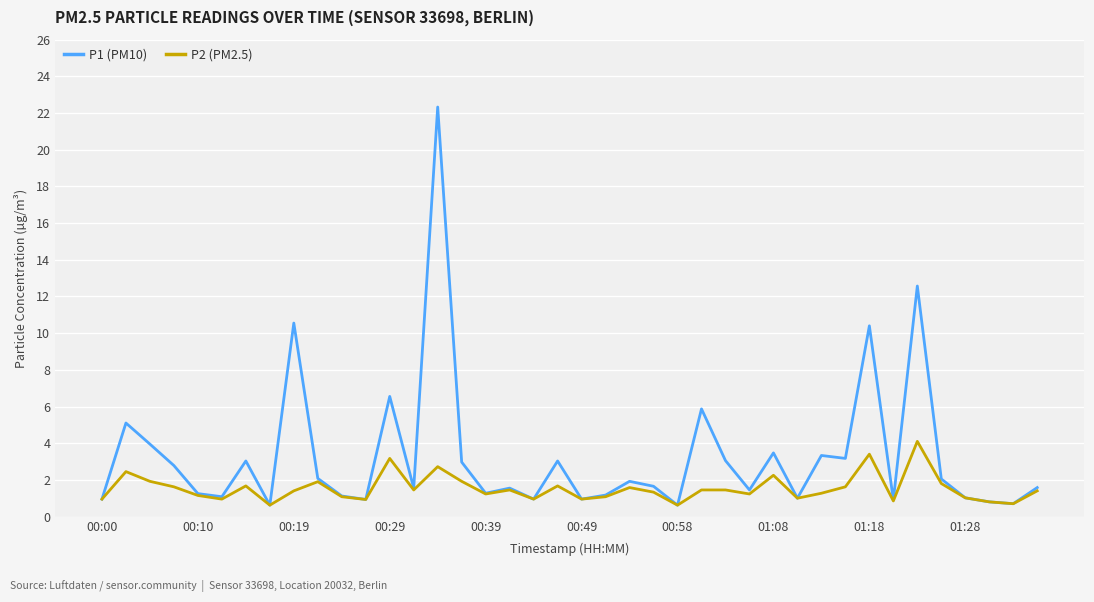

Count the number of categories in the chart.

40